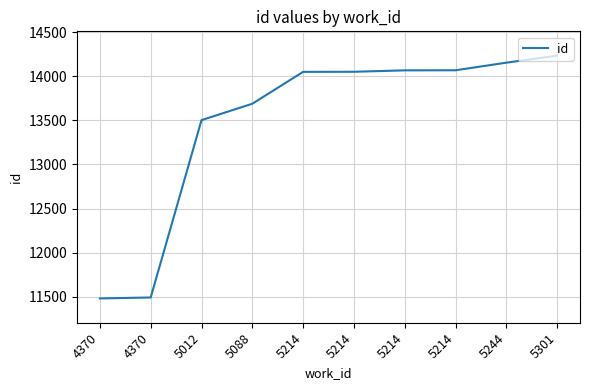

How many distinct data groups are displayed?

1